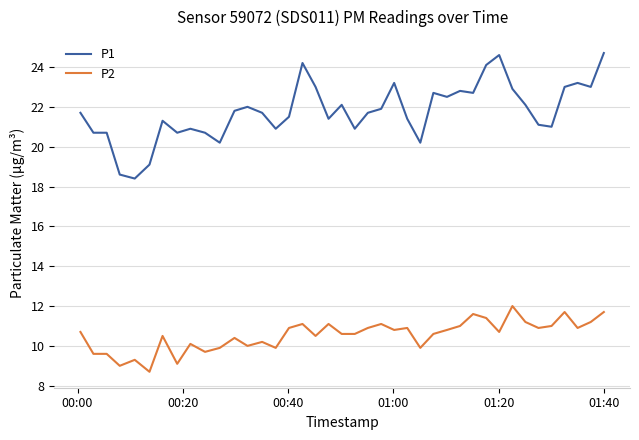

Rank the series by their average value, from lowest to highest.

P2, P1